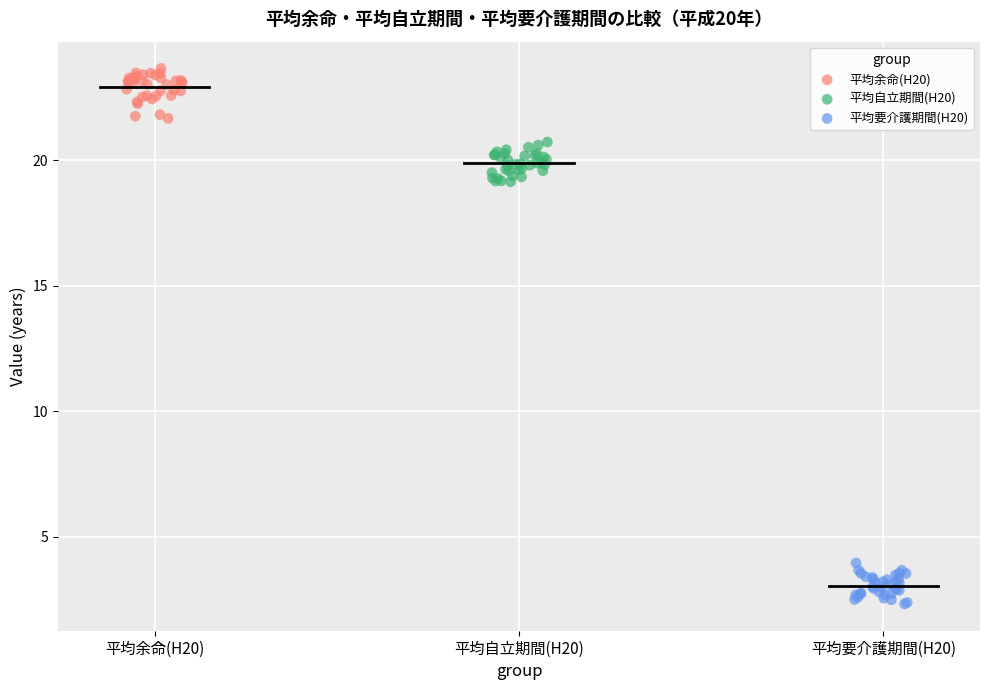

Which series contains the lowest Y value?

平均要介護期間(H20)